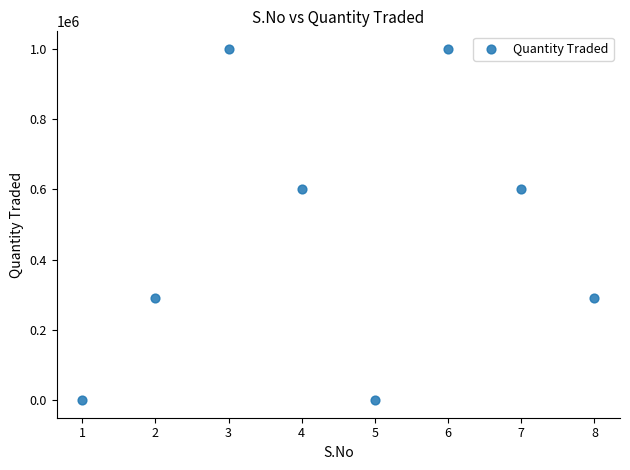

What is the range of Y values (max minus min)?

999860